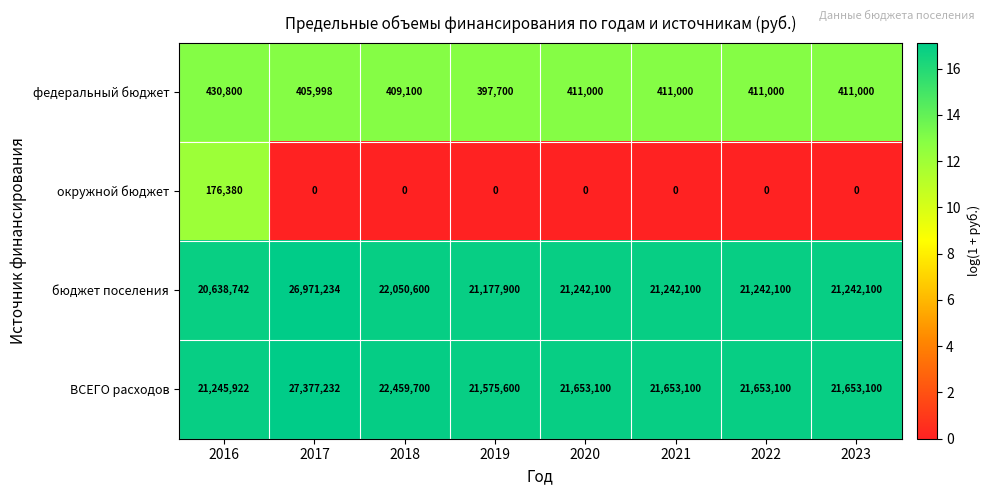

List the series in order of their peak value, highest first.

ВСЕГО расходов, бюджет поселения, федеральный бюджет, окружной бюджет